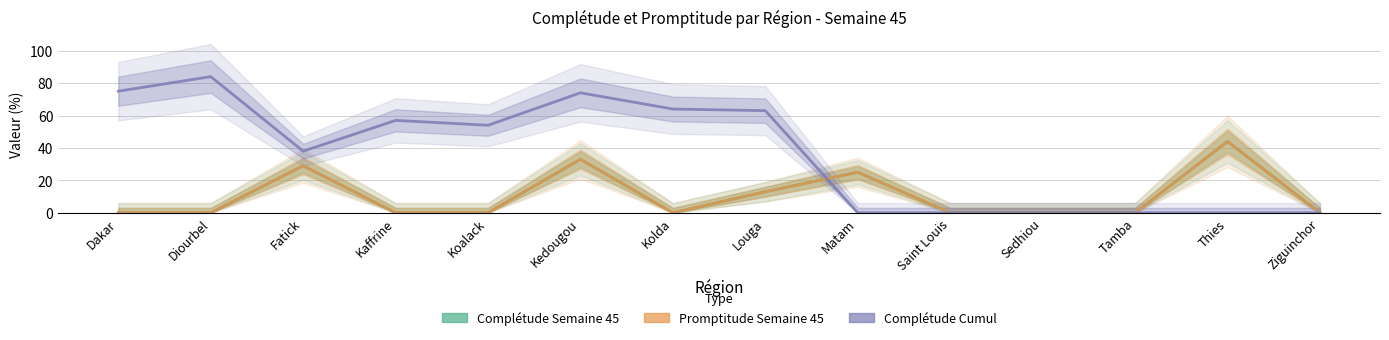

What is the total value across all series at Dakar?

75